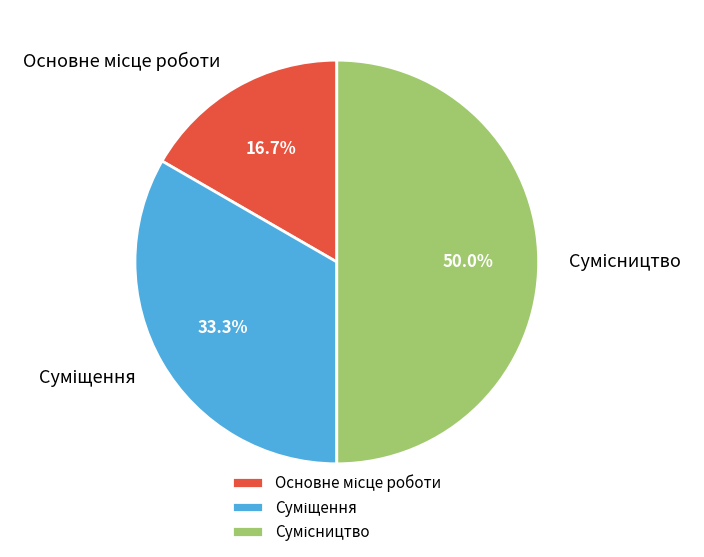

How many segments does this pie chart have?

3